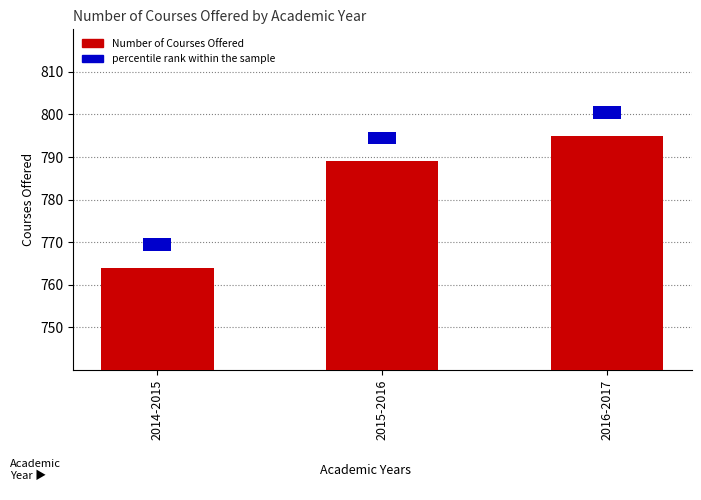

Does the chart contain any negative values?

No